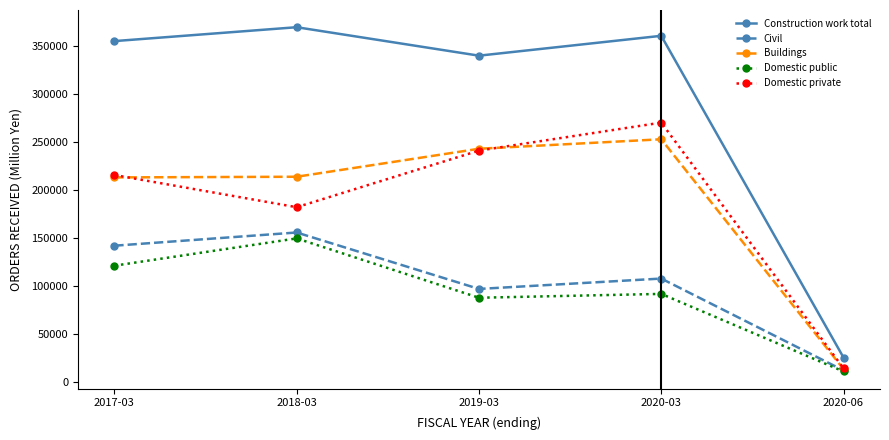

What is the minimum value for Domestic public?

11007